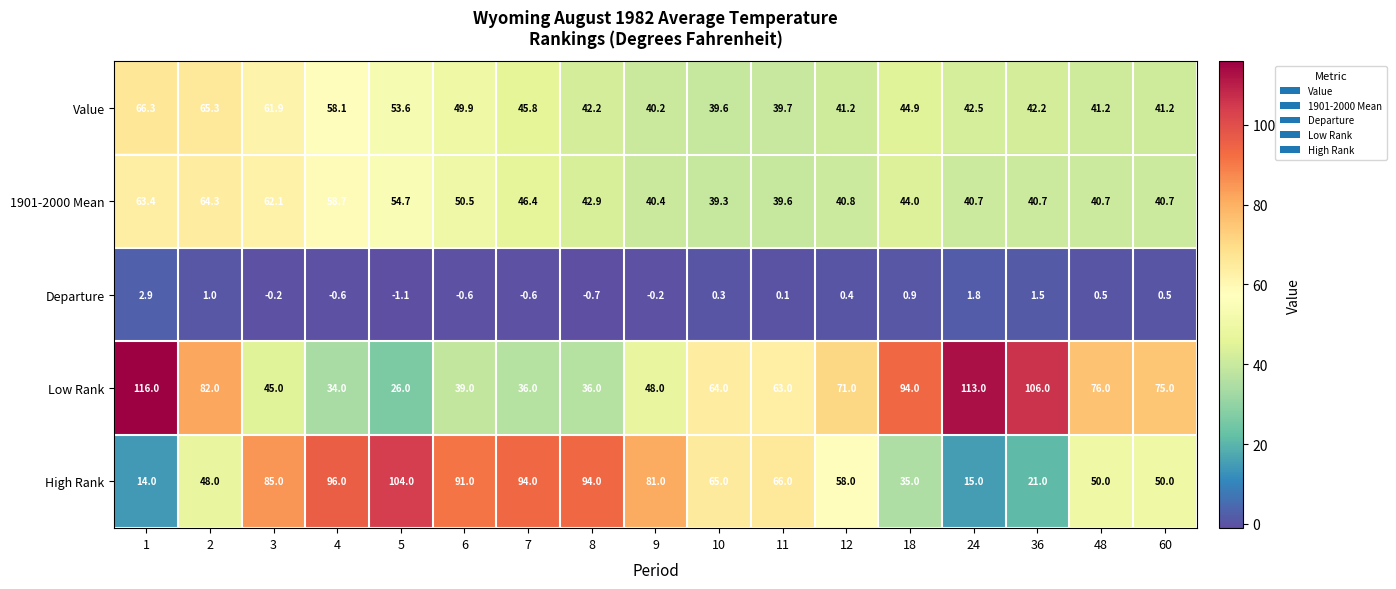

Rank the series by their maximum value, from lowest to highest.

Departure, 1901-2000 Mean, Value, High Rank, Low Rank